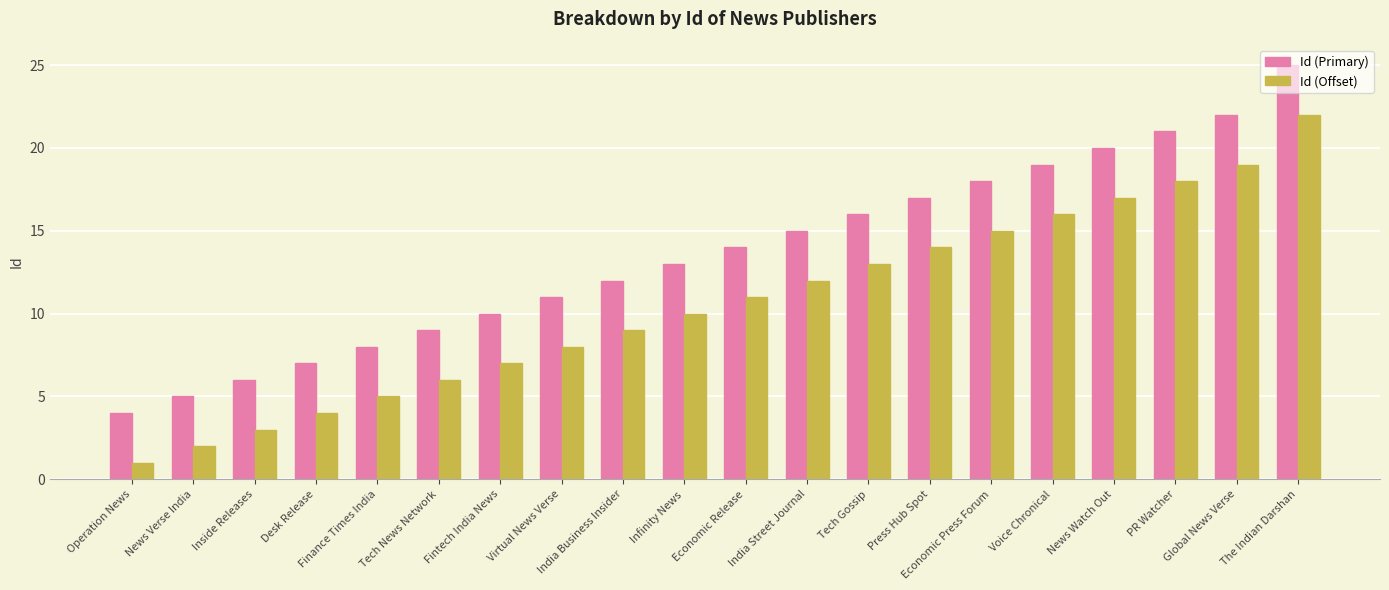

List the series in order of their overall mean, highest first.

Id (Primary), Id (Offset)